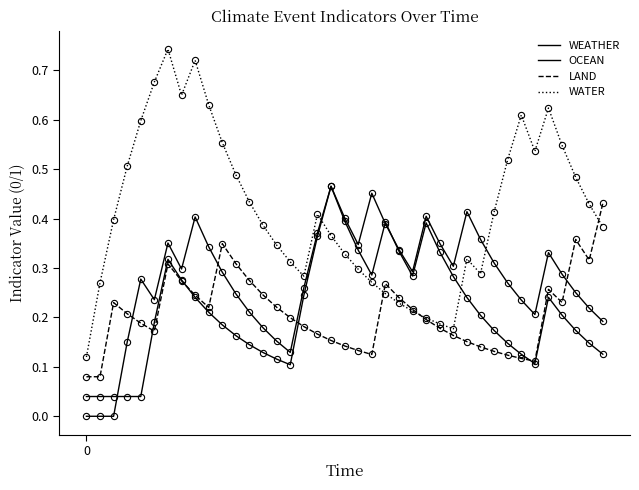

True or false: LAND and OCEAN intersect in this chart.

True